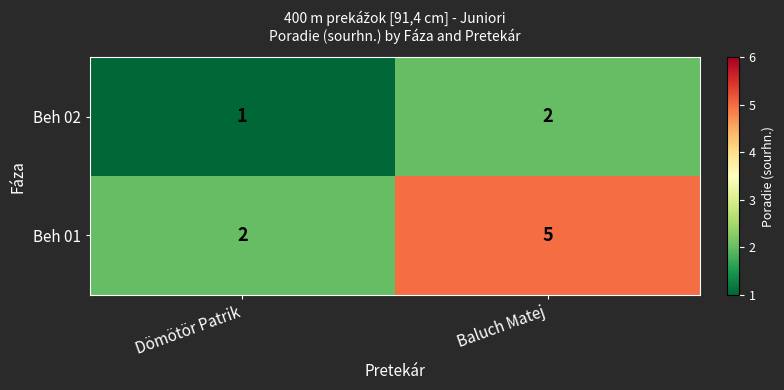

Which series has the largest range (max minus min)?

Beh 01